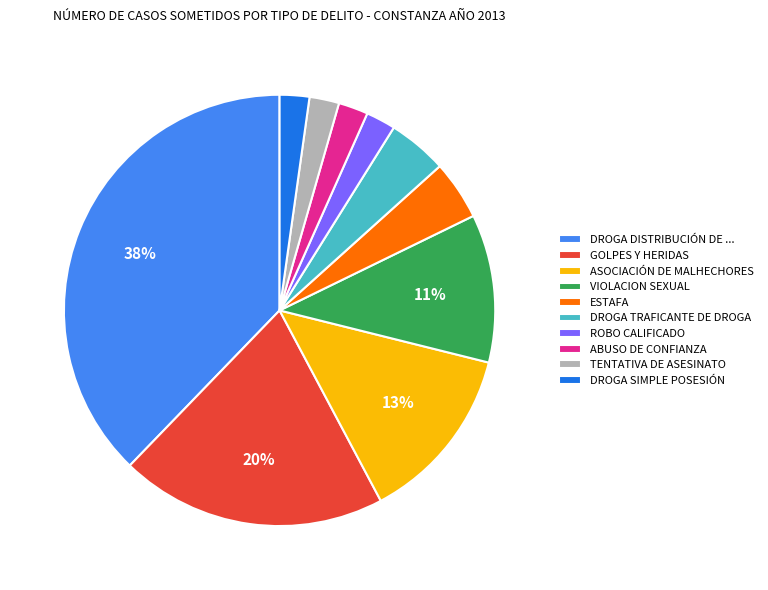

Combined, do TENTATIVA DE ASESINATO and ABUSO DE CONFIANZA account for over 50%?

No